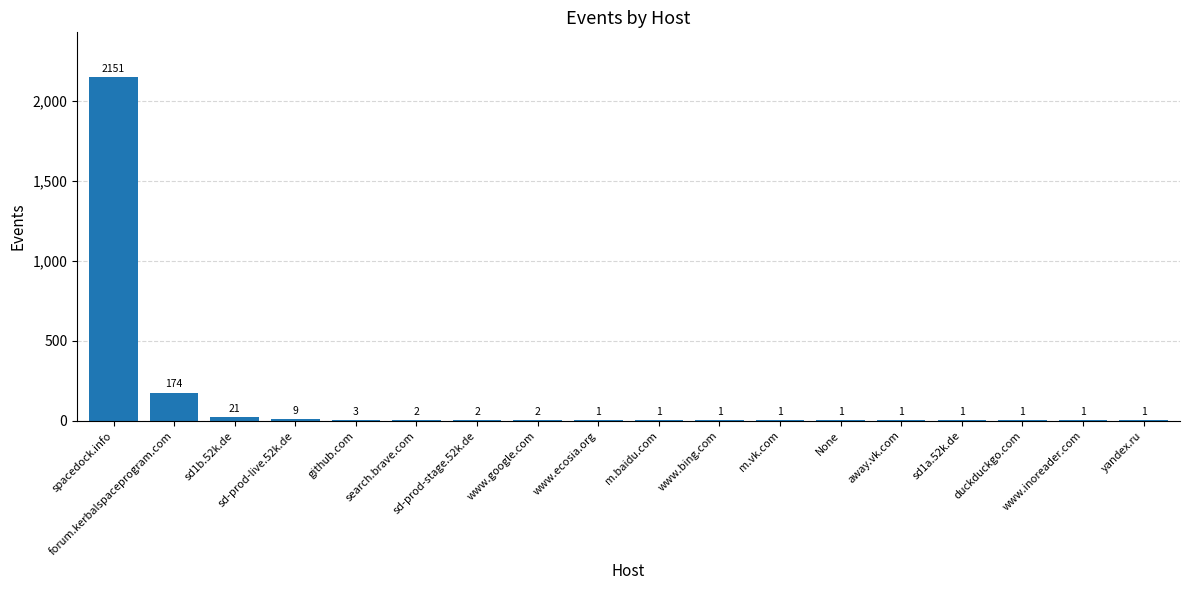

What is the maximum value shown in the chart?

2151